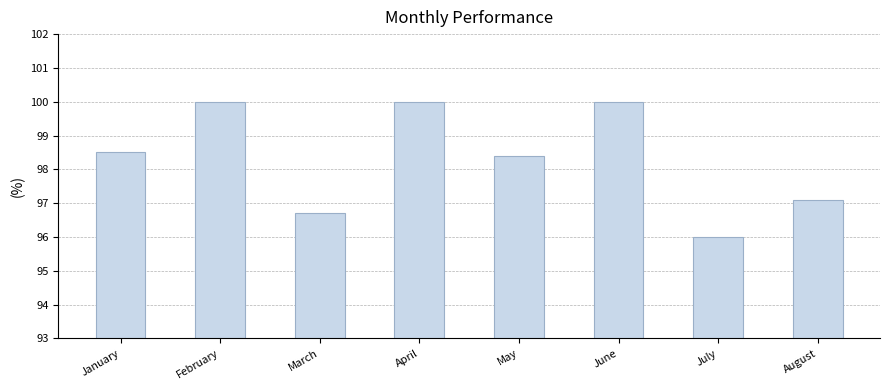

How many data points are less than 98?

3